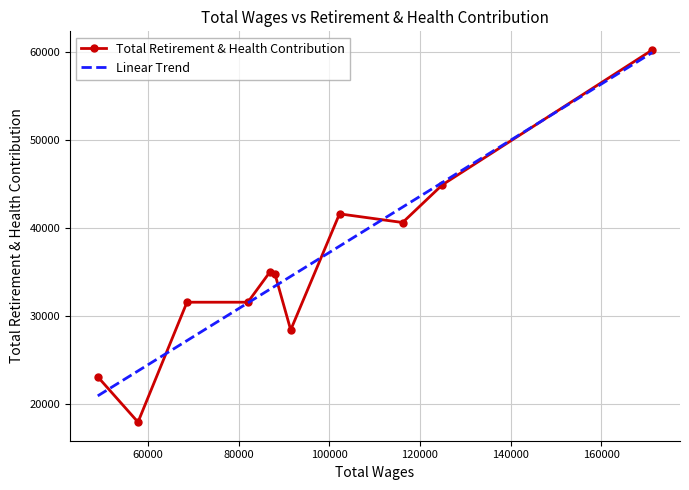

What are all the series names shown in the legend?

Total Retirement & Health Contribution, Linear Trend